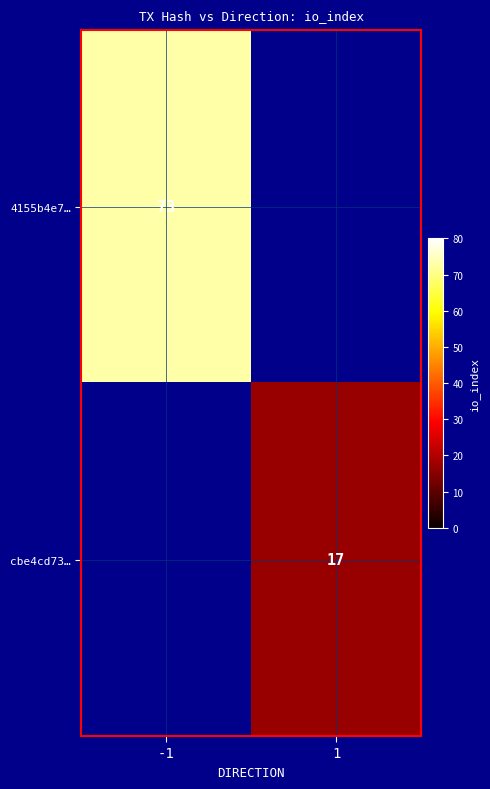

How many categories are shown in the chart?

2